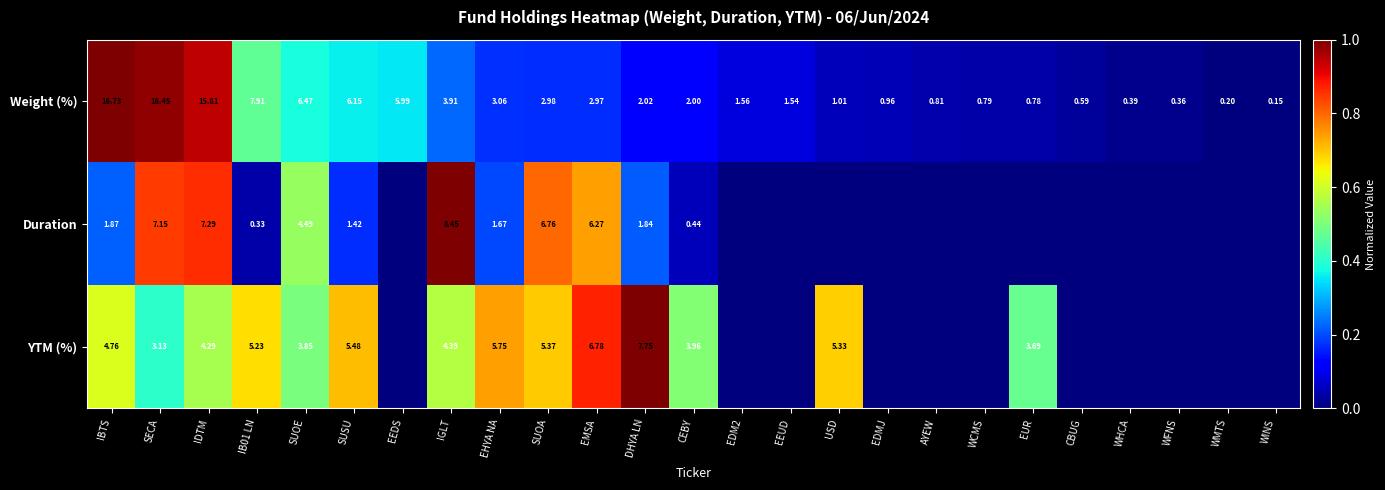

Which has a higher value, SUOA or SECA?

SECA